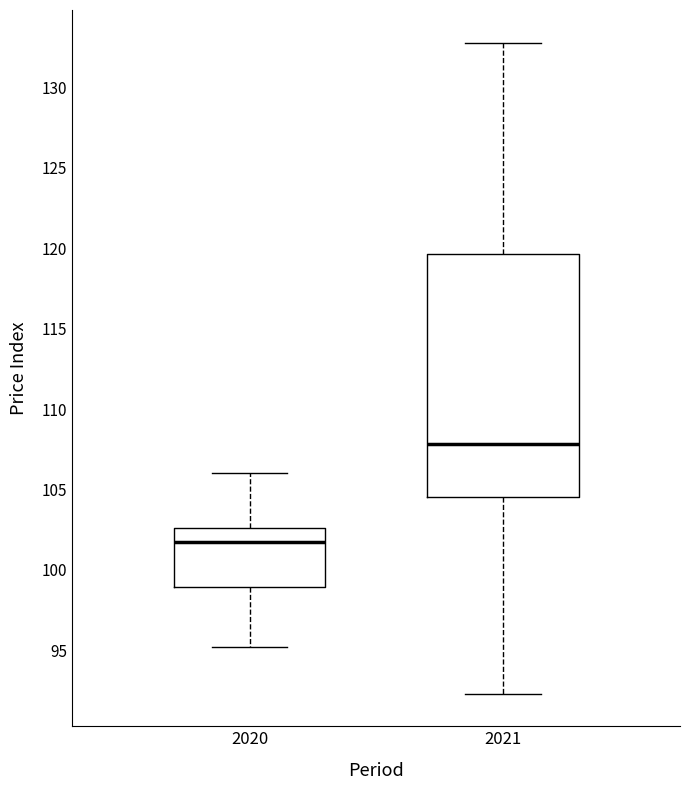

Where does the upper whisker of the box at x = 2020 end on the y-axis? The values are not printed on the chart, so give them approximately, as read against the axis.

106.0